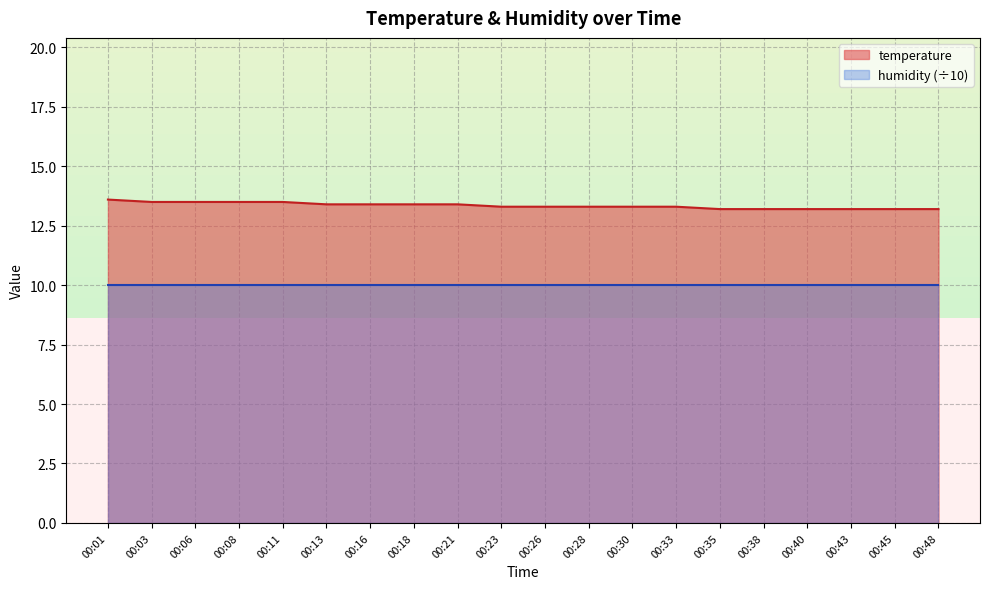

Reading left to right, extract all data points from this chart.

13.6	13.5	13.5	13.5	13.5	13.4	13.4	13.4	13.4	13.3	13.3	13.3	13.3	13.3	13.2	13.2	13.2	13.2	13.2	13.2